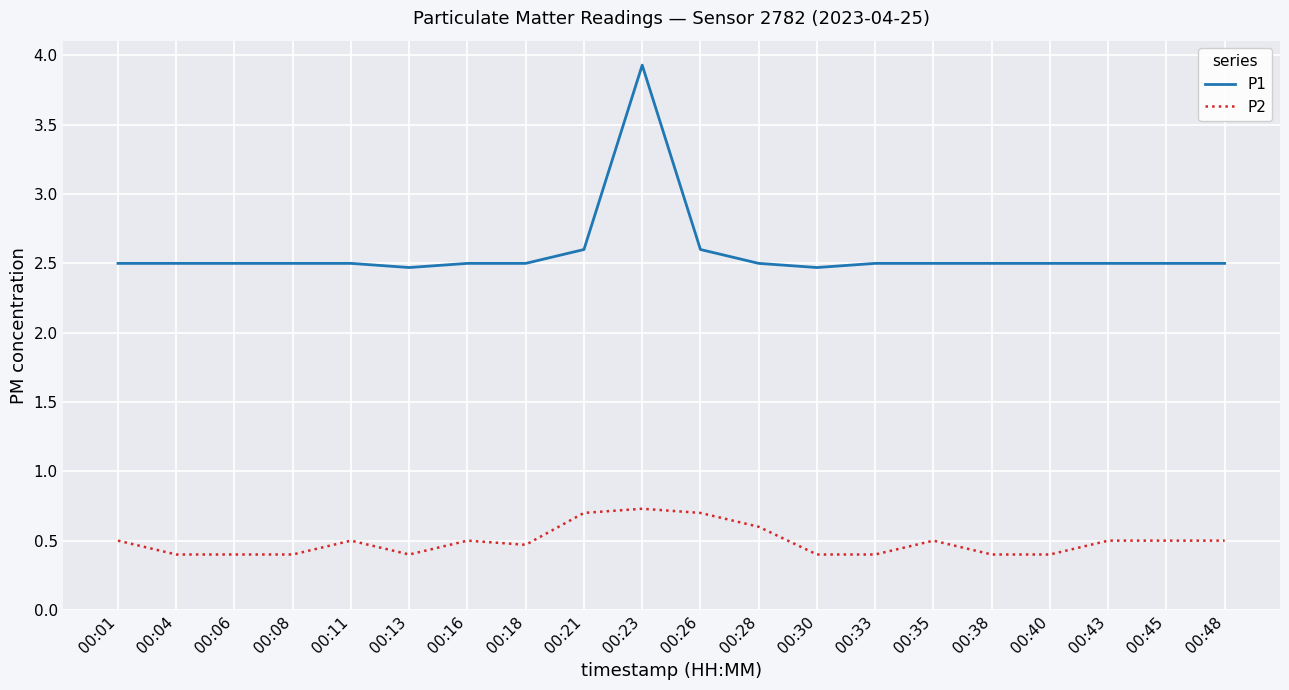

Which series has the widest spread of values?

P1